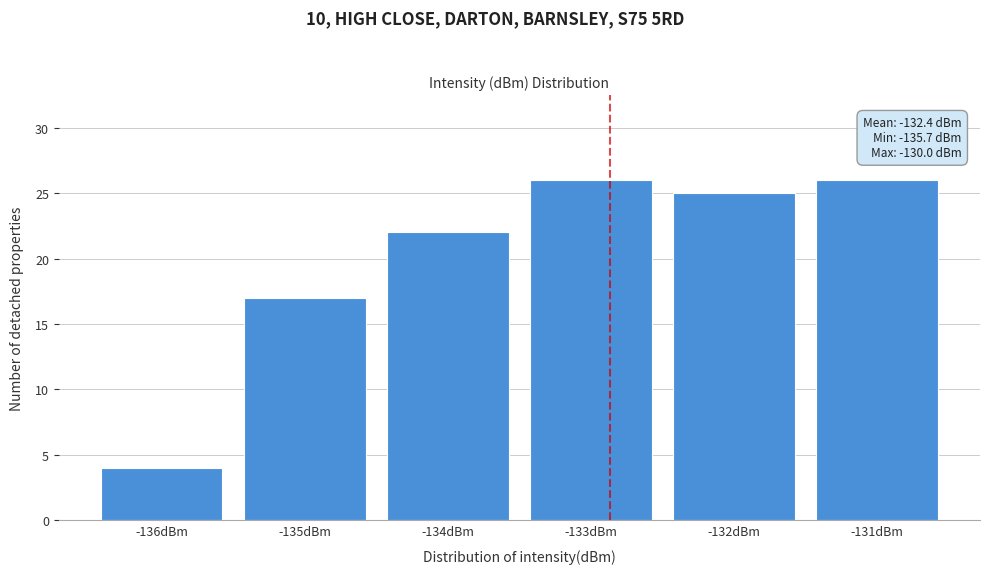

Reading left to right, list all the values displayed in this chart.

-136dBm=4	-135dBm=17	-134dBm=22	-133dBm=26	-132dBm=25	-131dBm=26